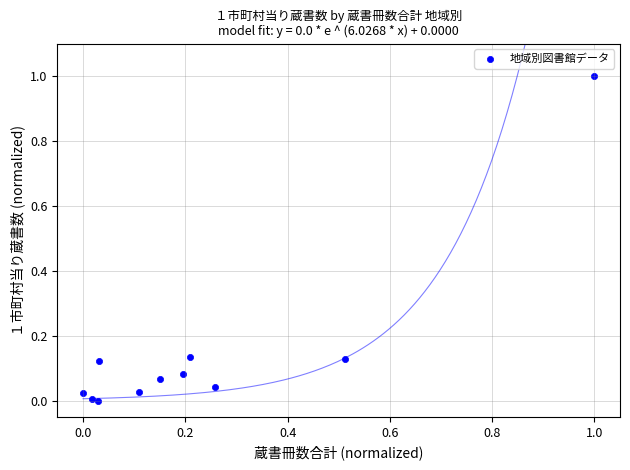

What is the range of Y values (max minus min)?

1.0